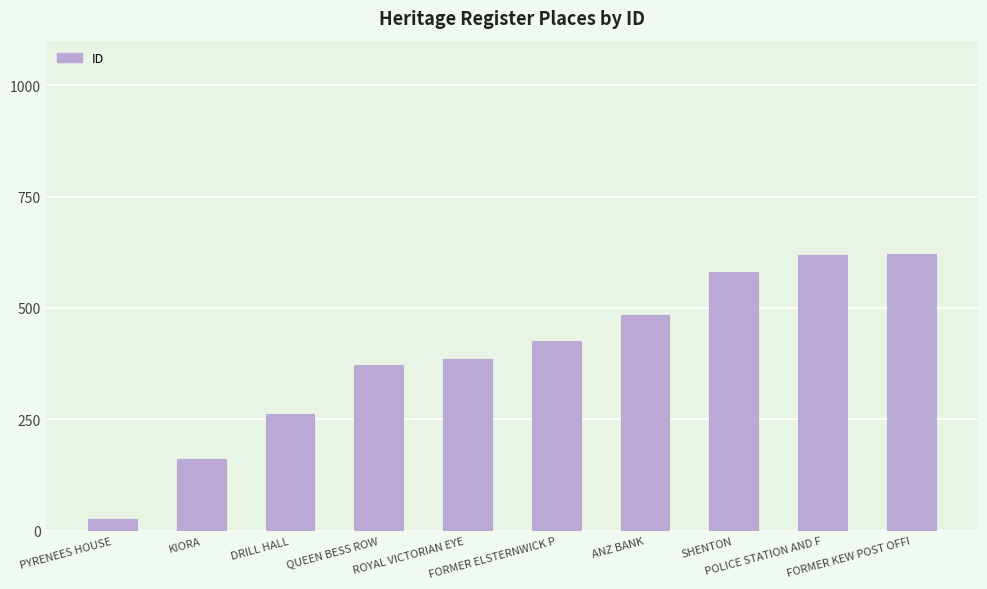

Which has a higher value, DRILL HALL or SHENTON?

SHENTON